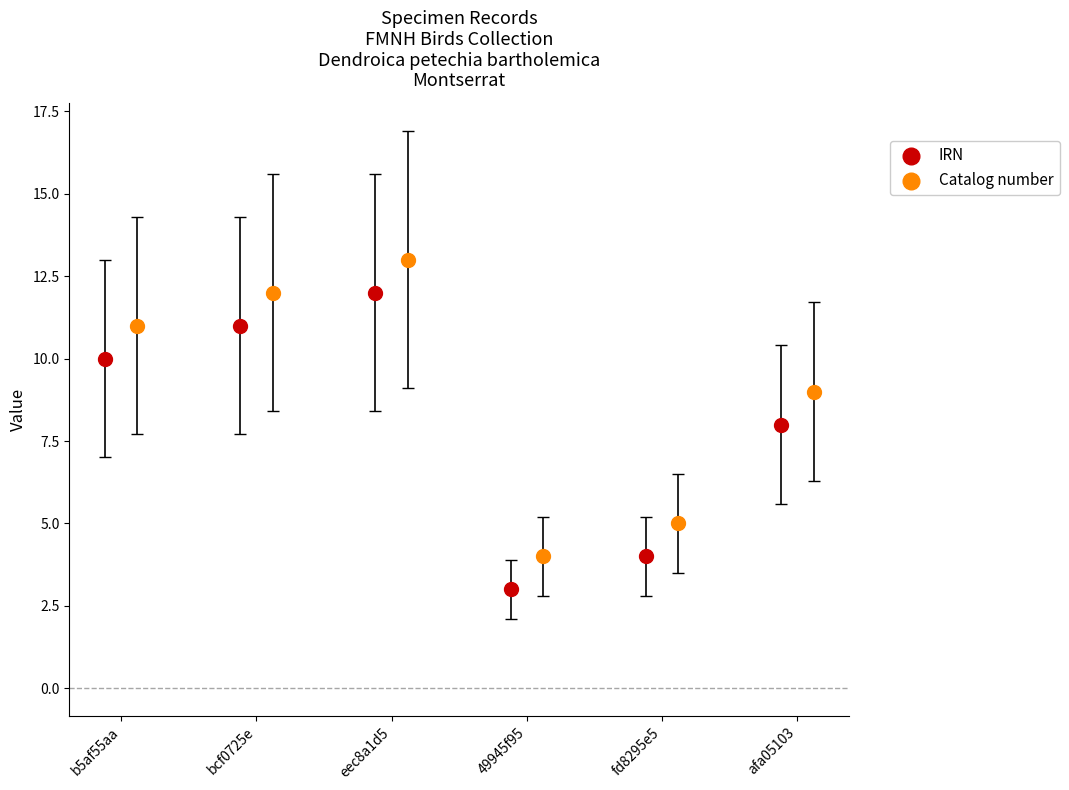

Which series contains the lowest Y value?

IRN